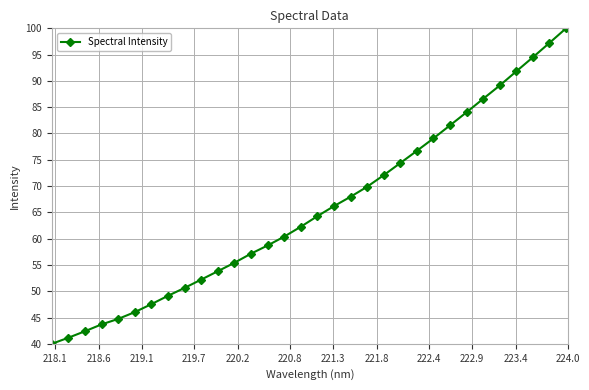

What is the maximum value shown in the chart?

100.0